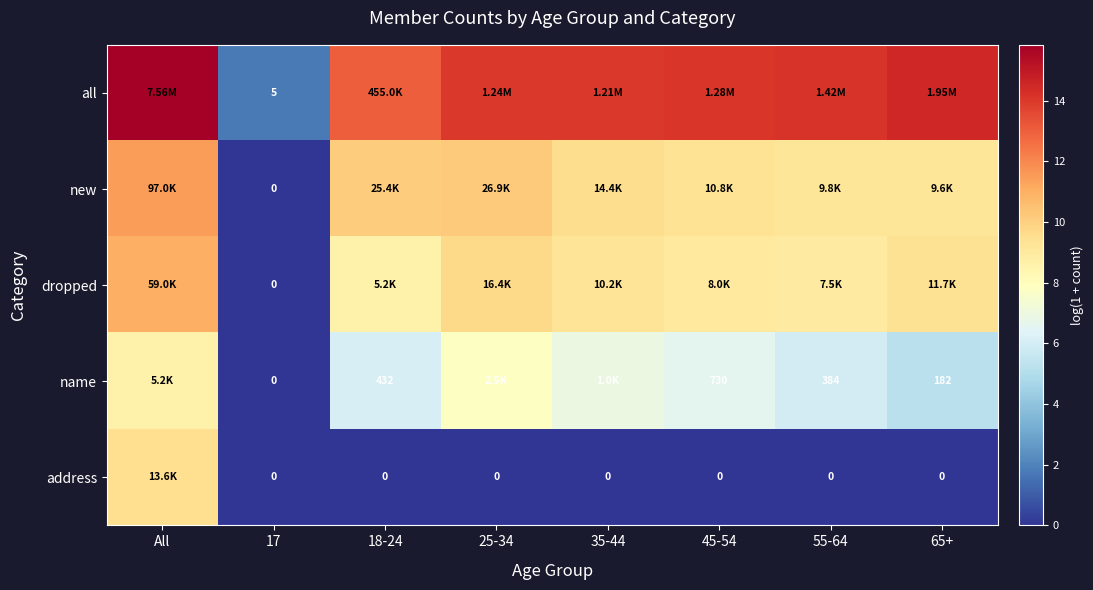

Count the number of categories in the chart.

8